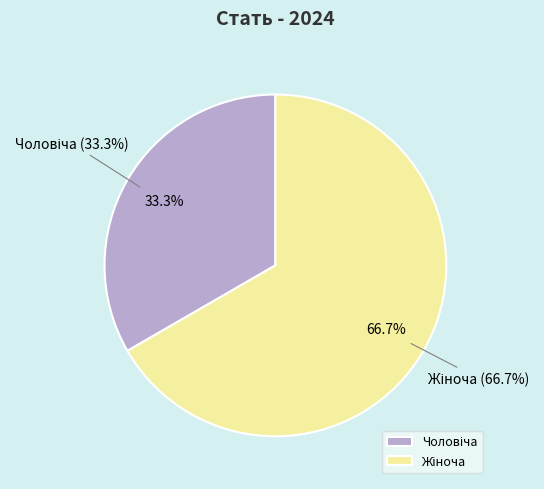

Which category has the biggest portion of the pie?

Жіноча